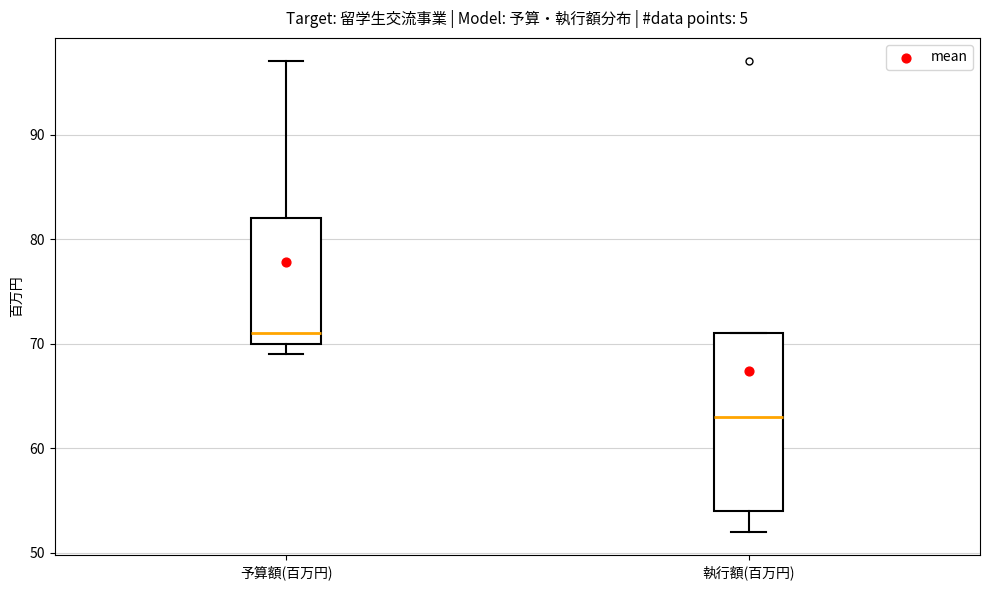

Reading left to right, transcribe this box plot: for each box, give where its median line is, the range the box spans, and where its two whiskers end, as read against the y-axis. The values are not printed on the chart, so give them approximately, as read against the axis.

予算額(百万円): median 71, box 70 to 82, whiskers 69 to 97
執行額(百万円): median 63, box 54 to 71, whiskers 52 to 71